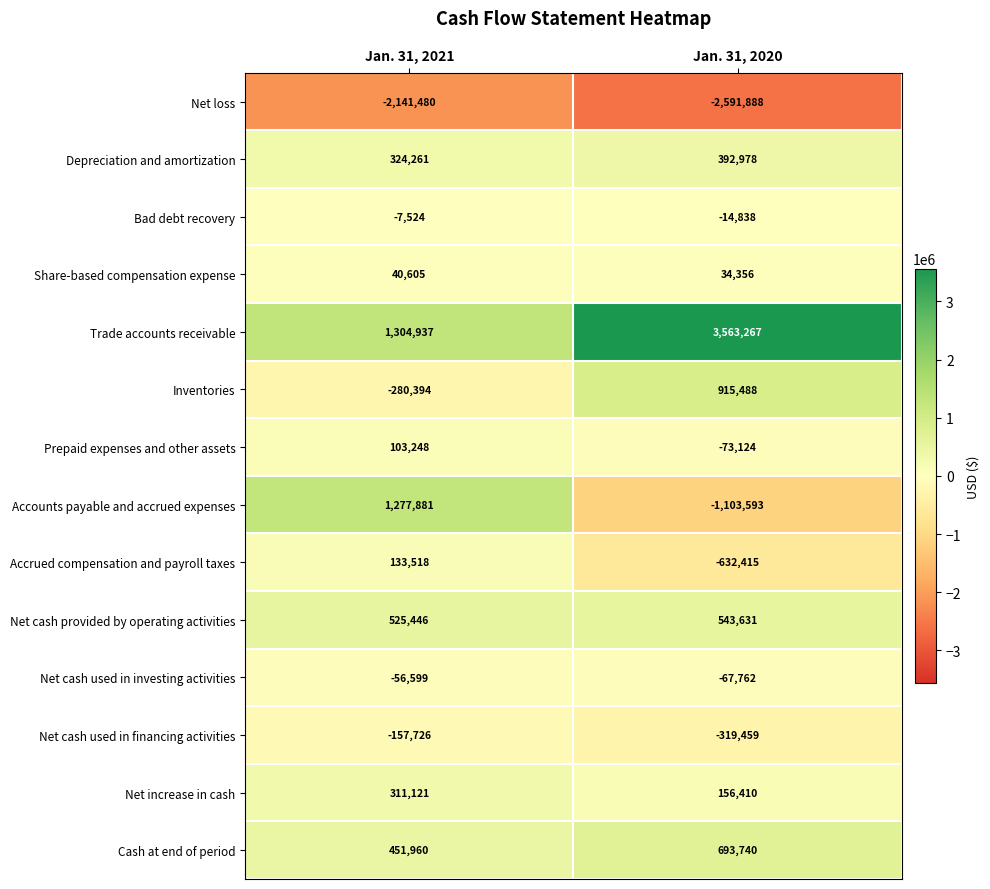

What is the minimum value shown in the chart?

-2591888